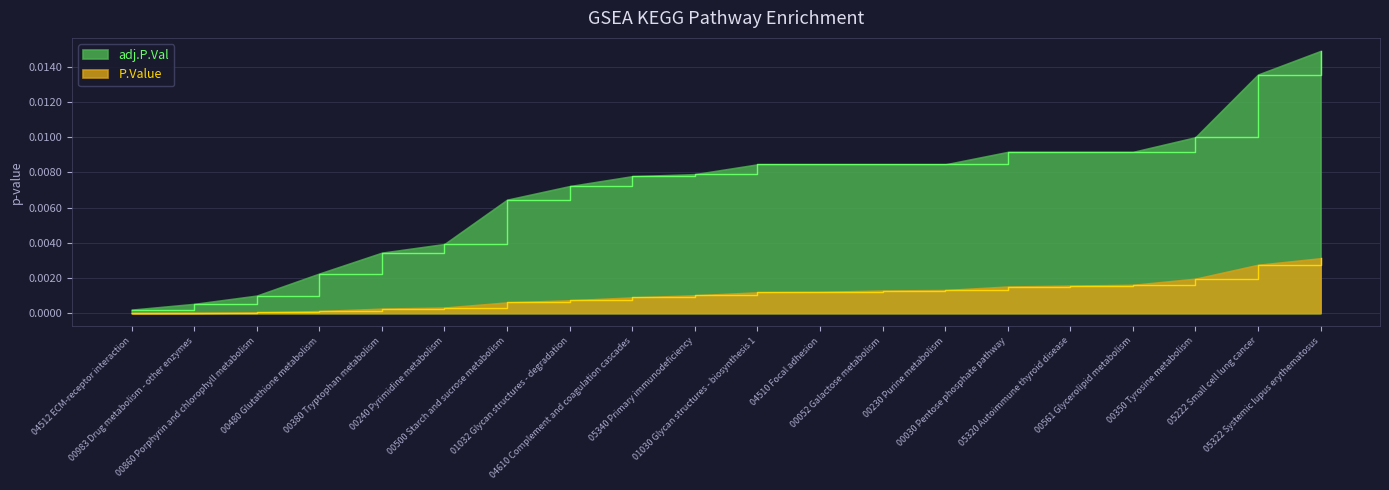

True or false: P.Value has a value of 0.0 at 04610 Complement and coagulation cascades.

False